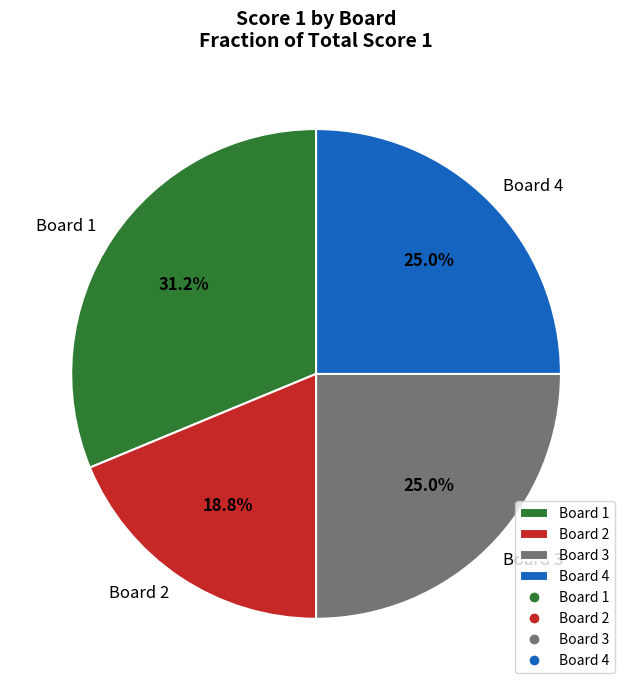

How many segments does this pie chart have?

4